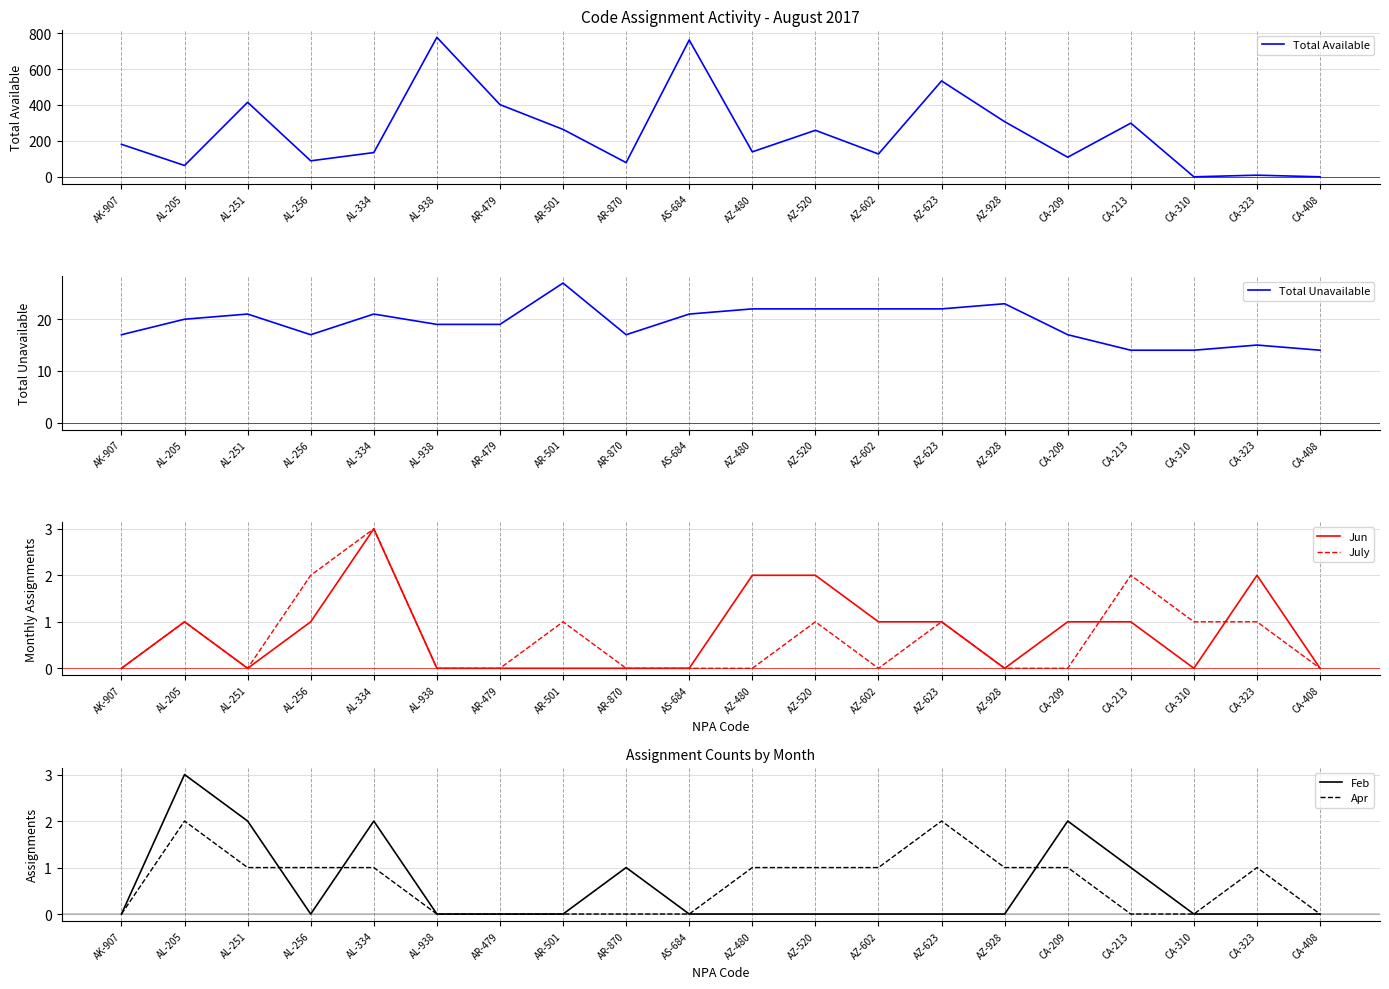

True or false: July has a value of -1 at AS-684.

False